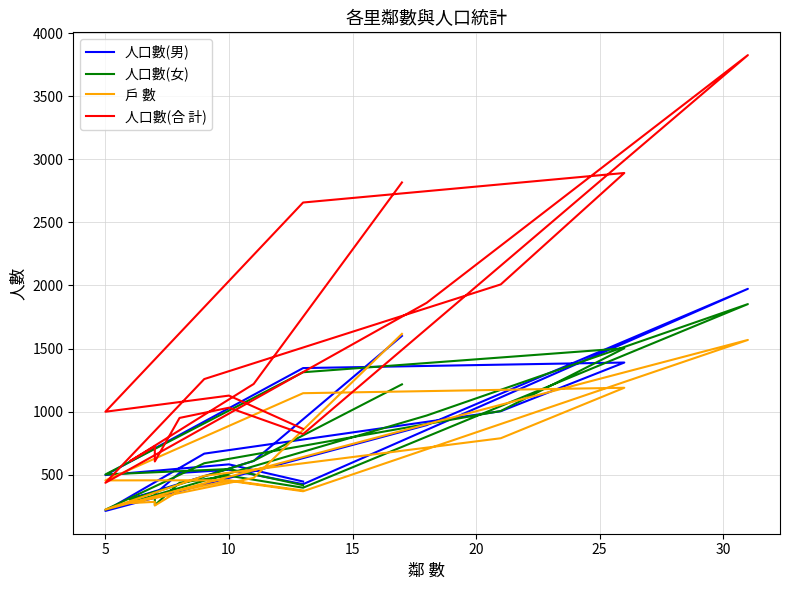

Reading right to left, transcribe all the data shown in this chart.

人口數(男): 446	582	497	1345	1389	1003	667	213	893	1973	425	539	514	346	360	308	609	1600
人口數(女): 417	545	502	1312	1502	1005	591	223	969	1852	397	492	436	259	365	300	610	1216
戶 數: 375	456	455	1146	1189	789	491	224	900	1568	369	452	375	256	285	275	475	1616
人口數(合 計): 863	1127	999	2657	2891	2008	1258	436	1862	3825	822	1031	950	605	725	608	1219	2816